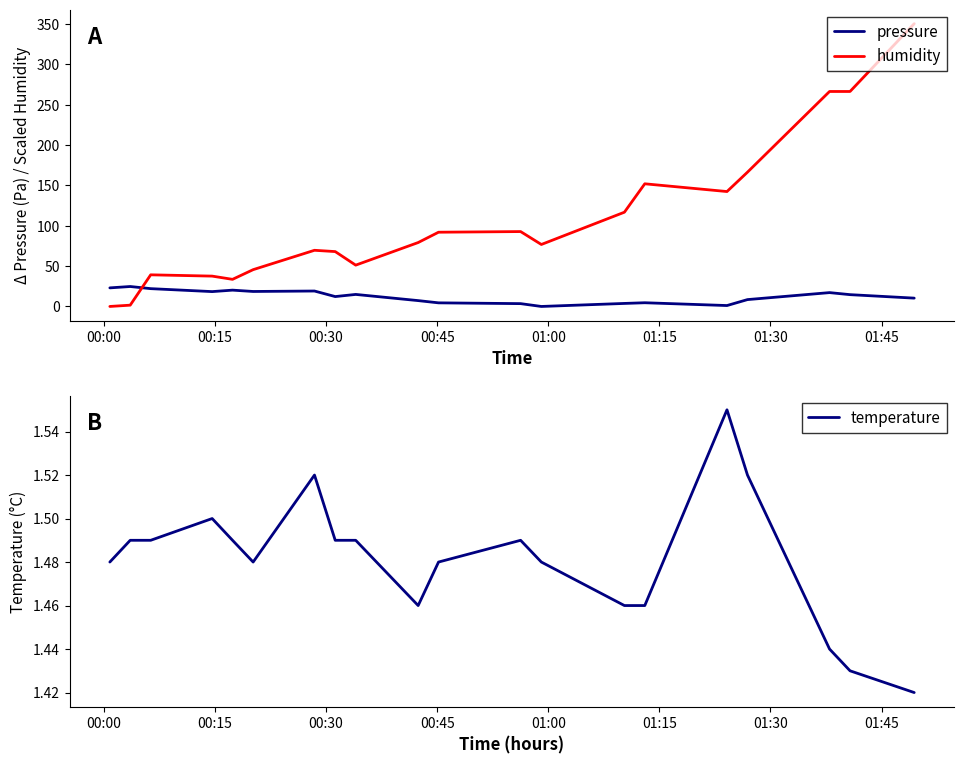

True or false: pressure has more than 1 interior local peaks.

True